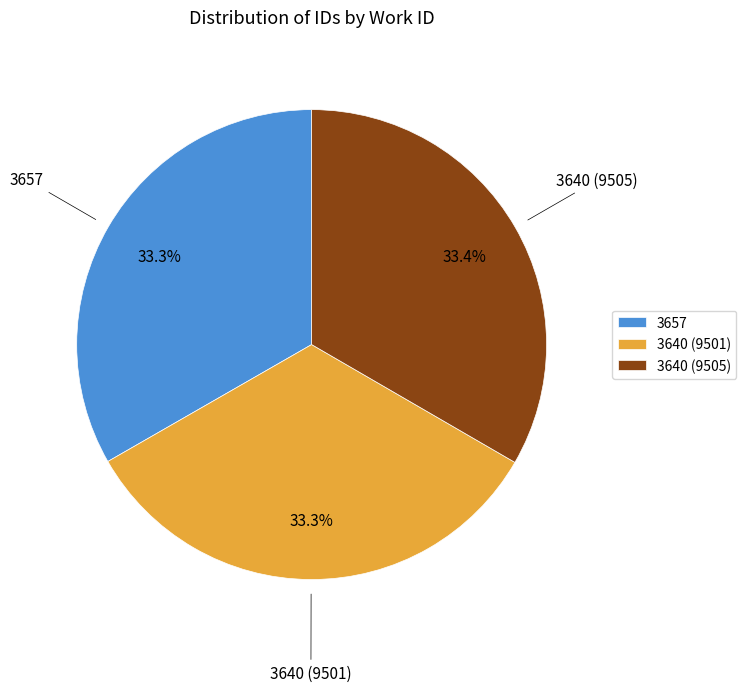

To the nearest percent, what is the average slice percentage?

33%